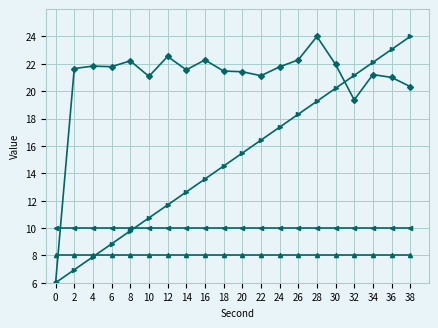

What is the total value across all series at 6?

48.6